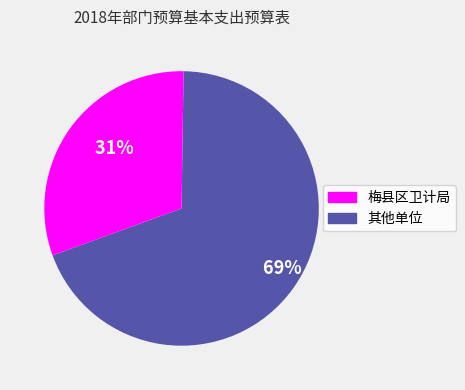

How many slices are in this pie chart?

2